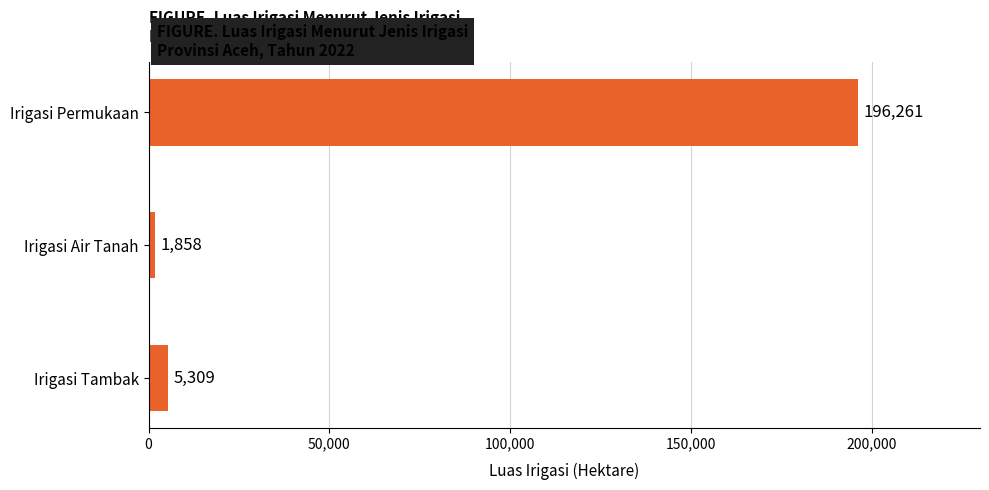

What position from the bottom is Irigasi Tambak?

1